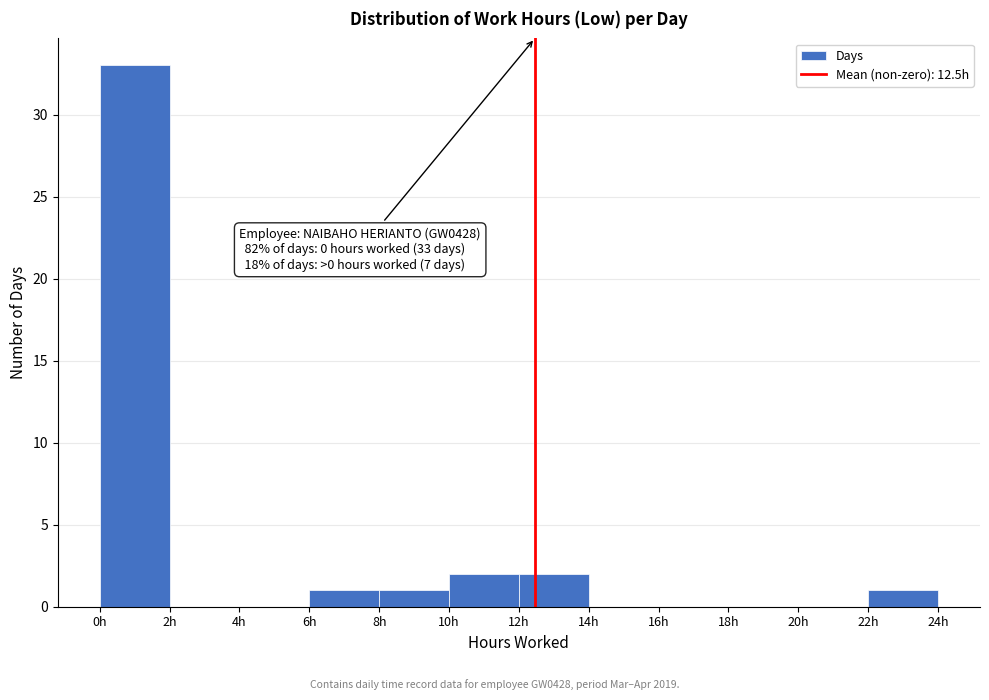

Over which range of the x-axis is the bar tallest?

0 to 2